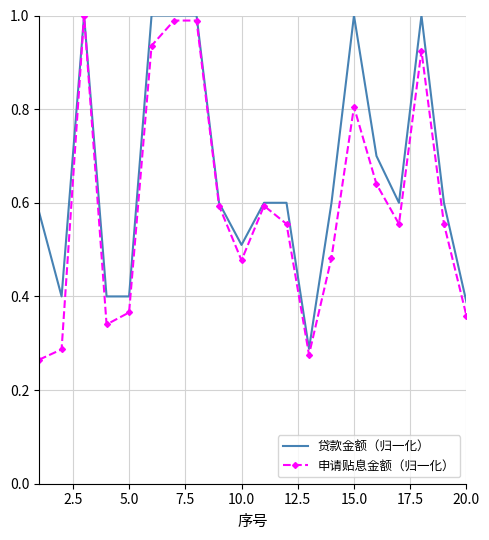

Rank the series by their average value, from lowest to highest.

申请贴息金额（归一化）, 贷款金额（归一化）